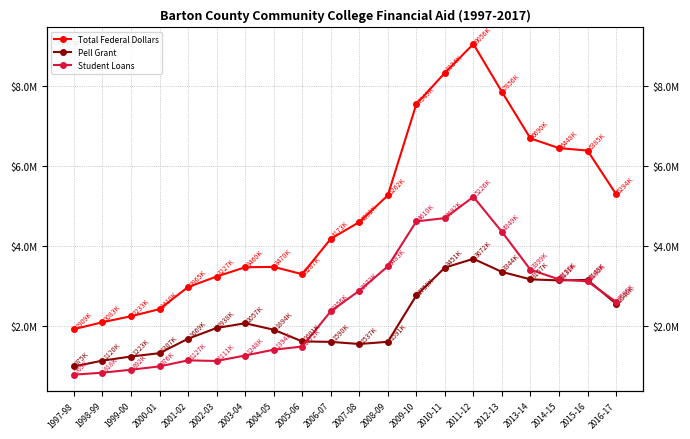

How many data points in Student Loans are above 2595055?

9